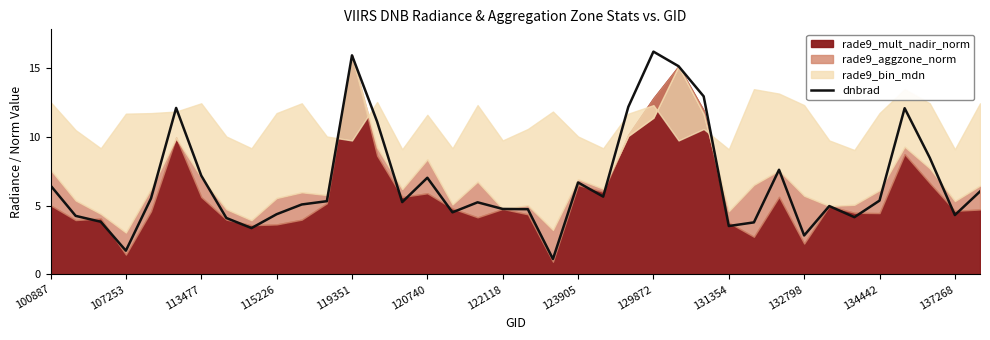

The dnbrad series shows 15.9 at 119351. True or false?

True